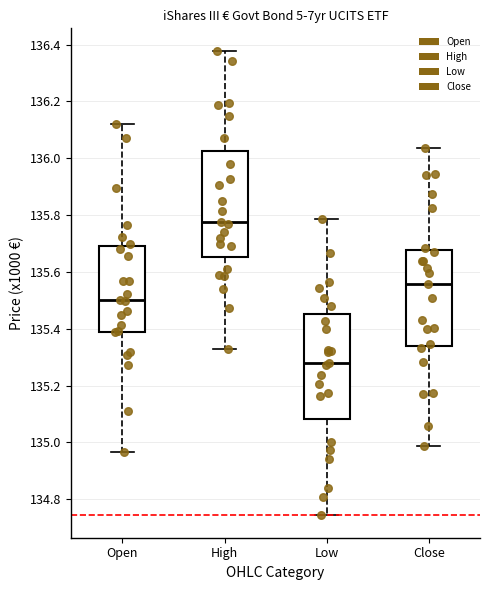

Which box's median line is the lowest?

Low